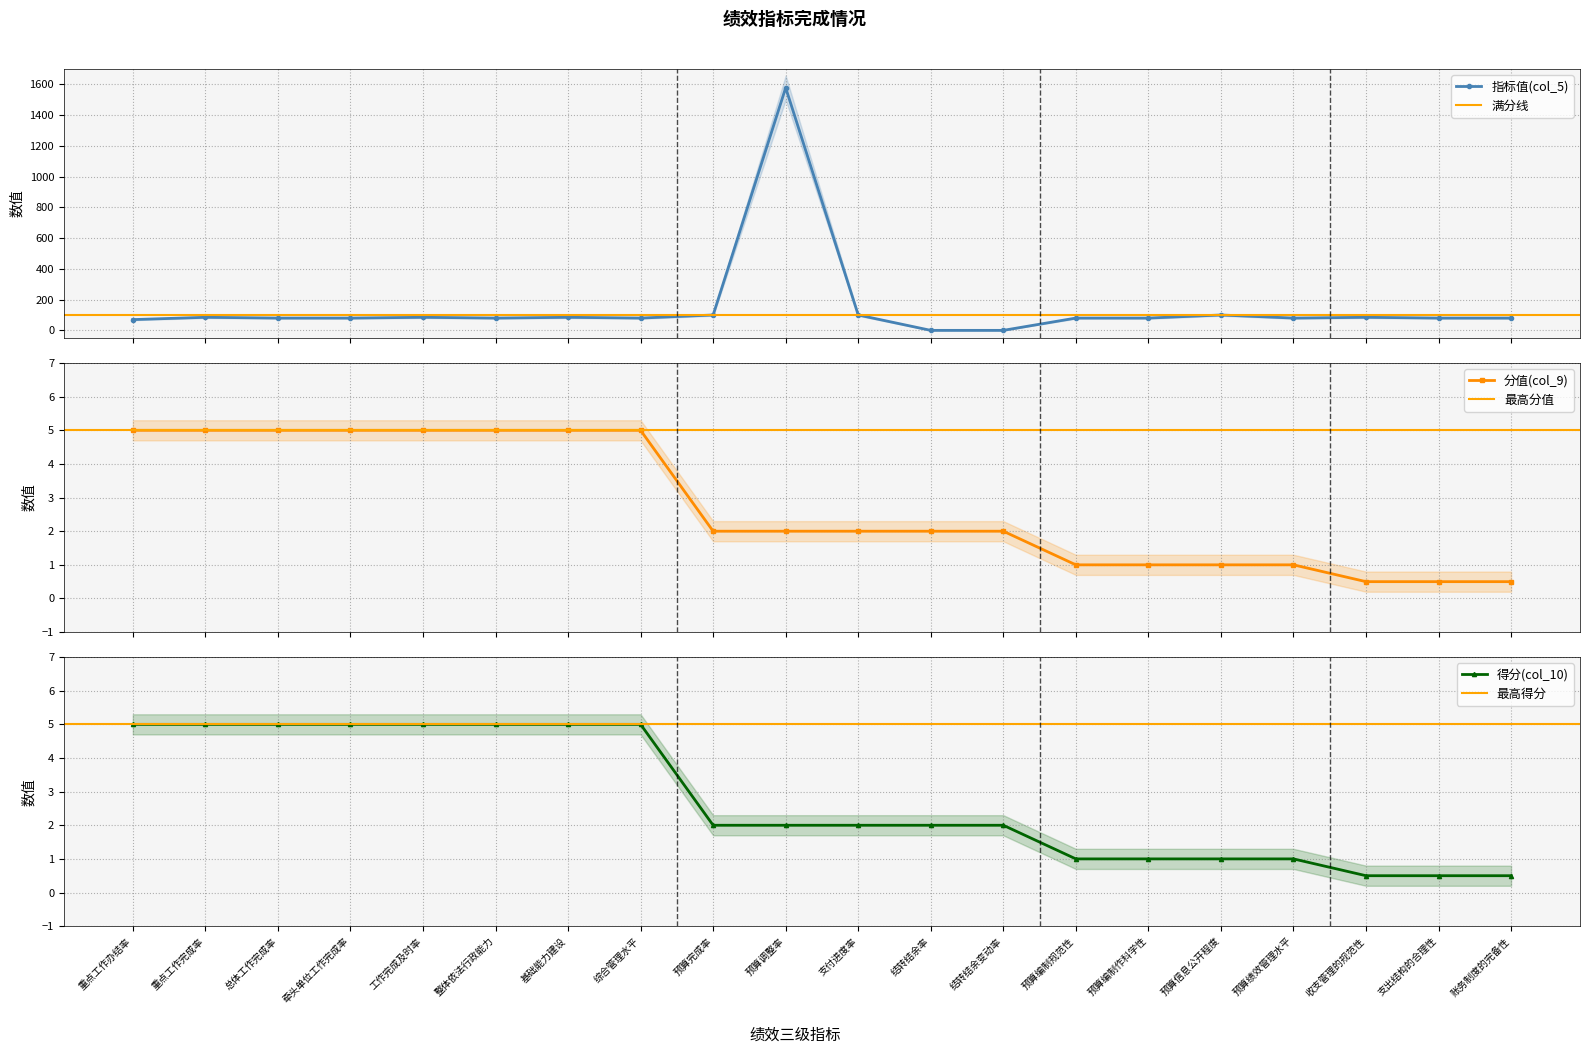

Which series has the widest spread of values?

指标值(col_5)